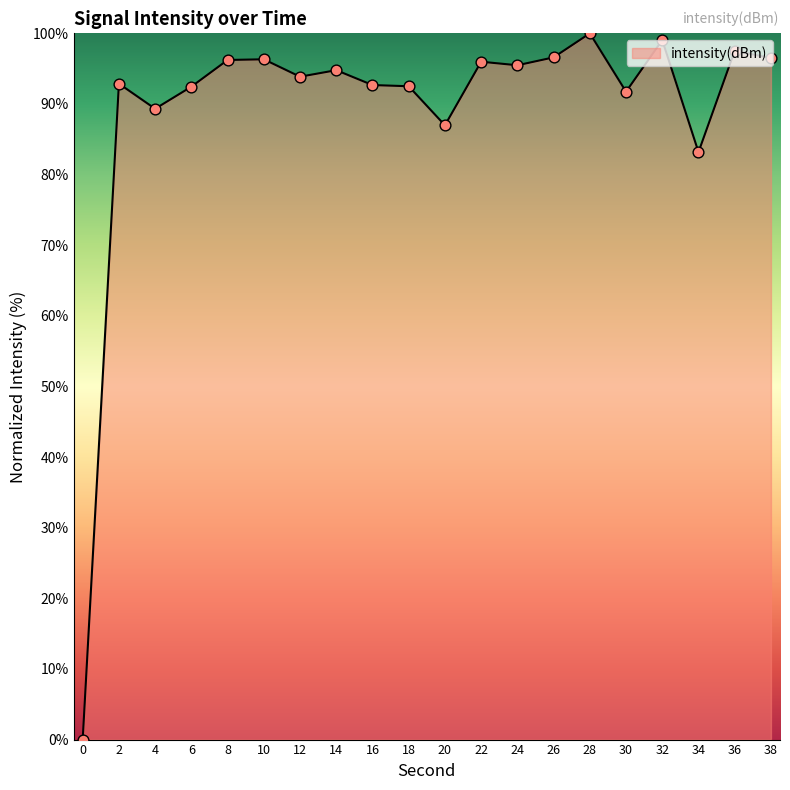

Between 22 and 32, which is larger?

32